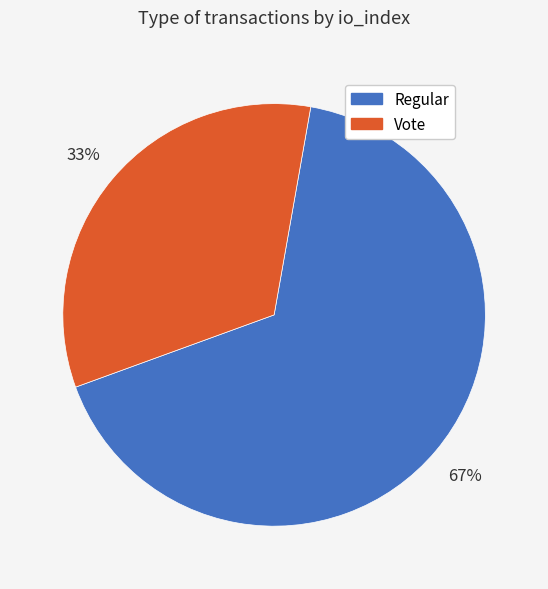

Is it true that Regular is 74% of the pie?

False